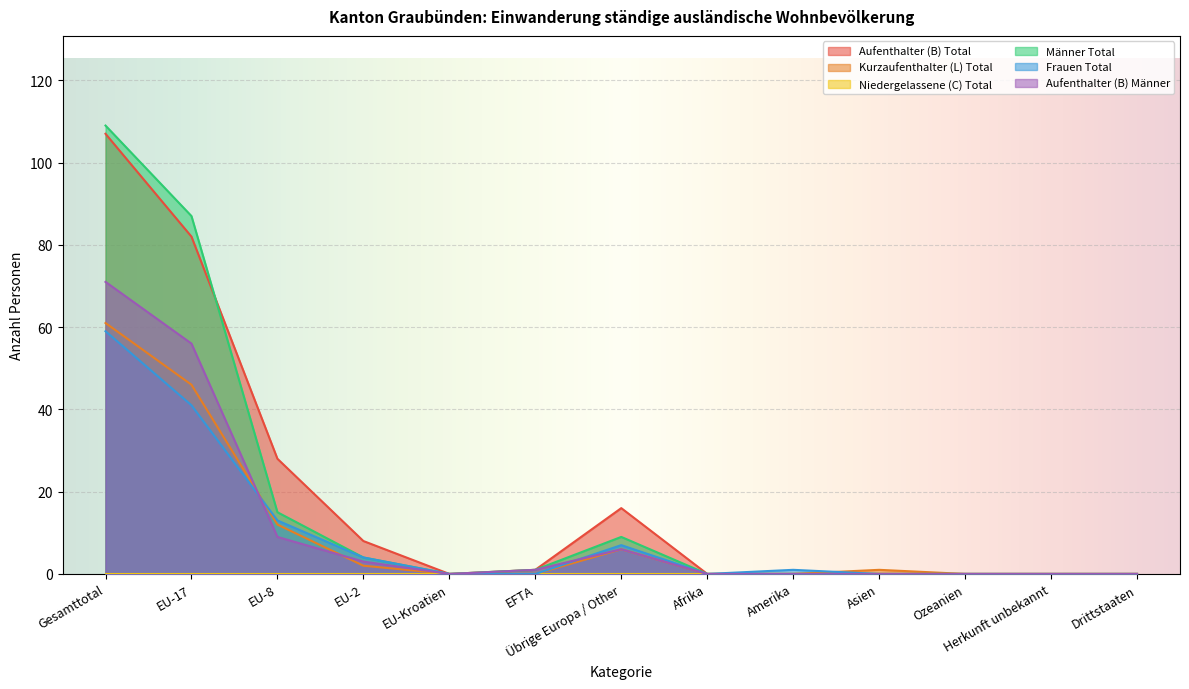

True or false: Männer Total and Frauen Total cross at least once.

False